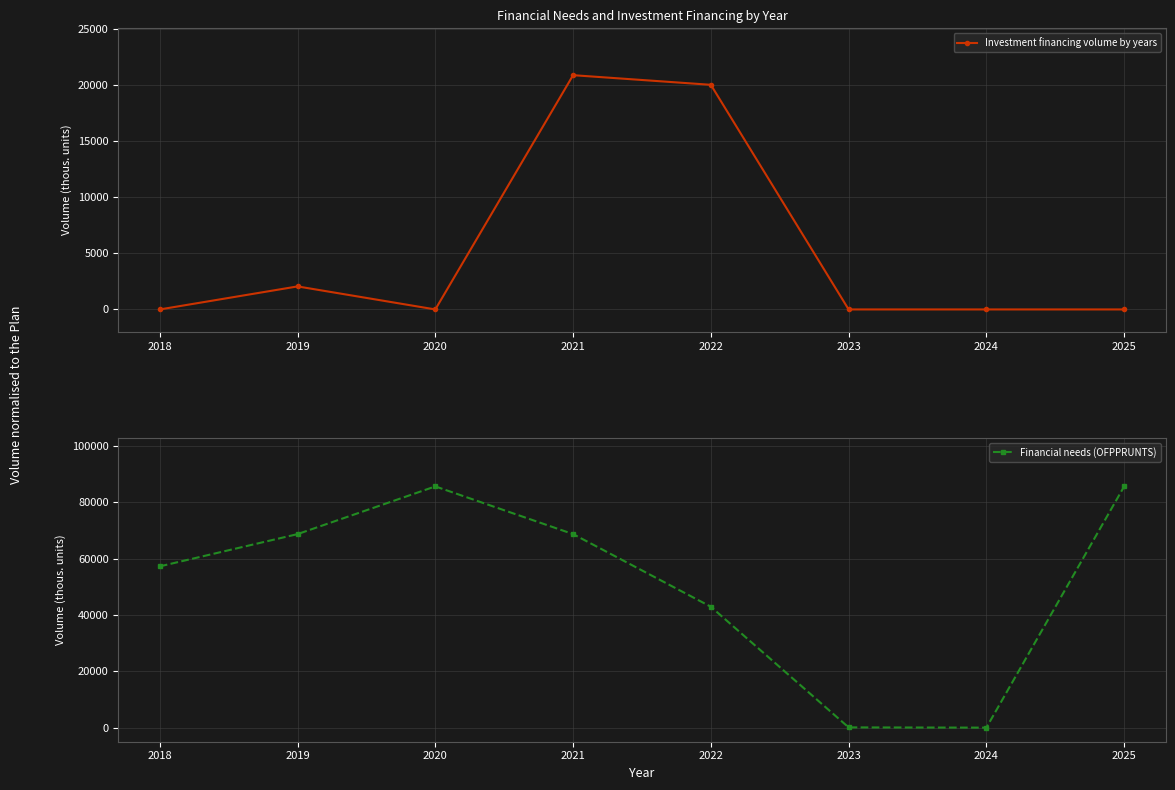

How many interior local valleys does the Financial needs (OFPPRUNTS) series have?

1